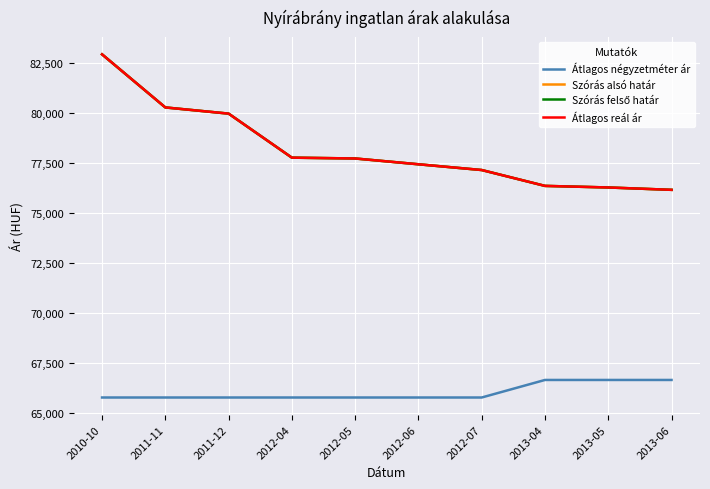

Which category has the lowest value across all series?

2010-10